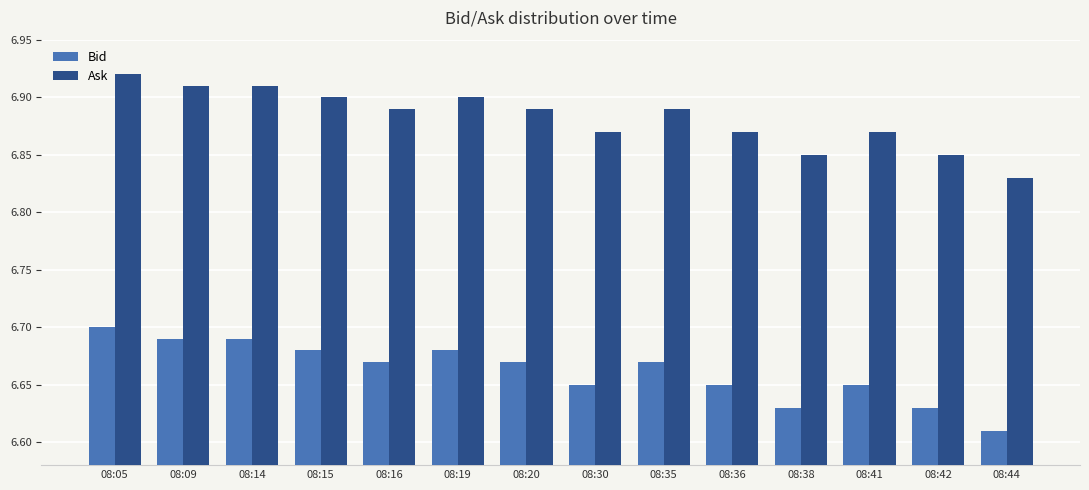

Rank the series by their average value, from lowest to highest.

Bid, Ask